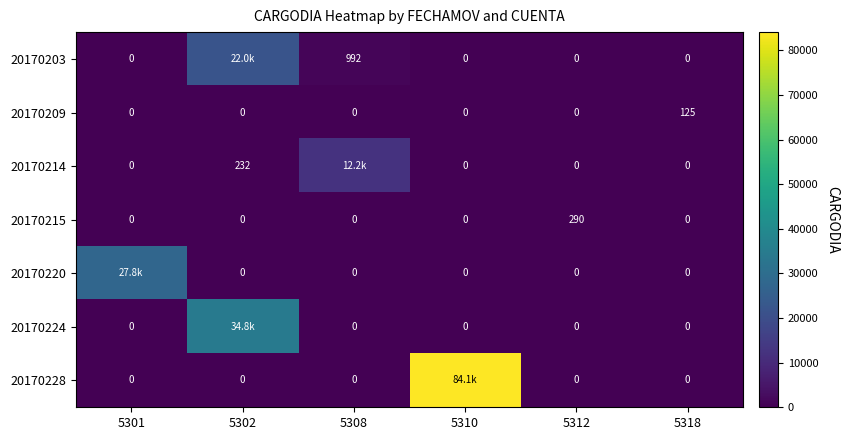

Which series changed the most between 5308 and 5312?

20170214